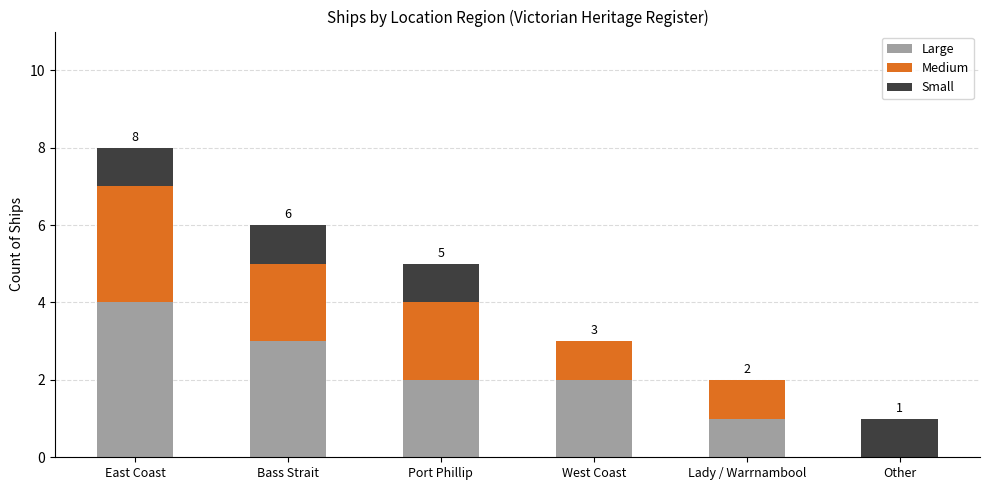

At which category is the sum across all series the highest?

East Coast